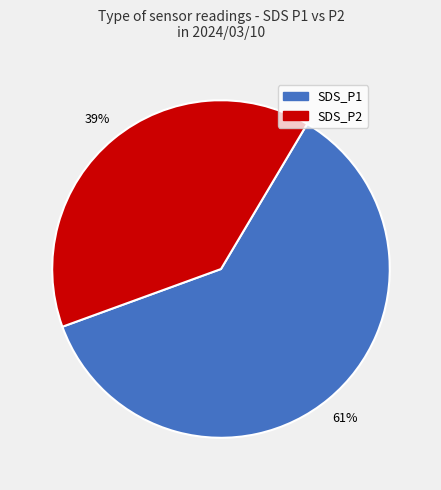

Combined, do SDS_P2 and SDS_P1 account for over 50%?

Yes